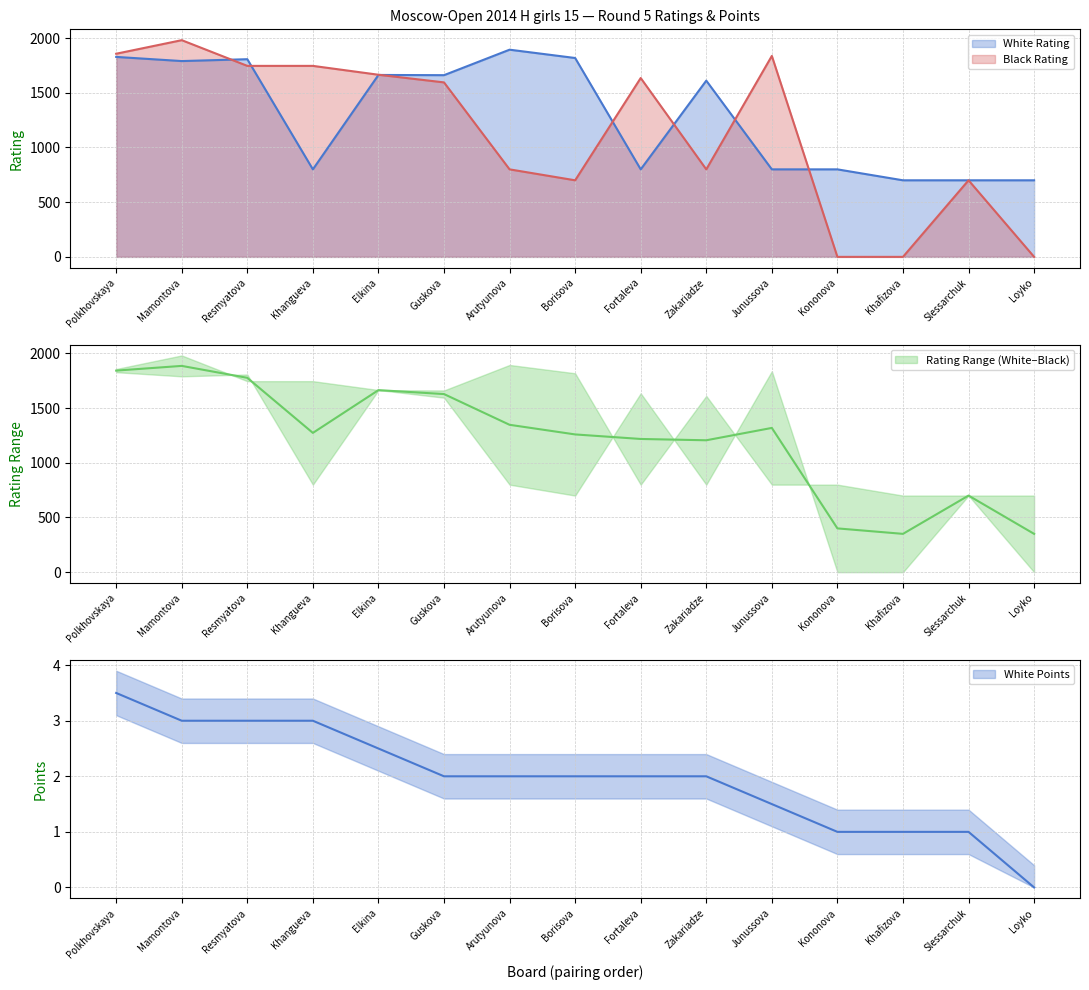

What is the approximate value of White Points at Polkhovskaya?

3.5